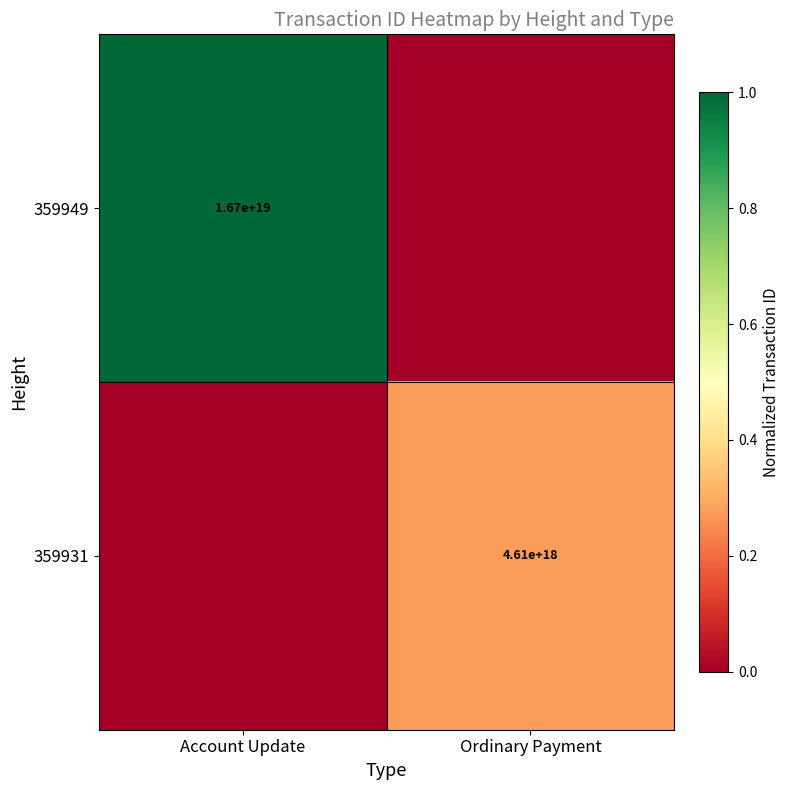

Is it true that 359931 equals 4610000000000000000 at Ordinary Payment?

True